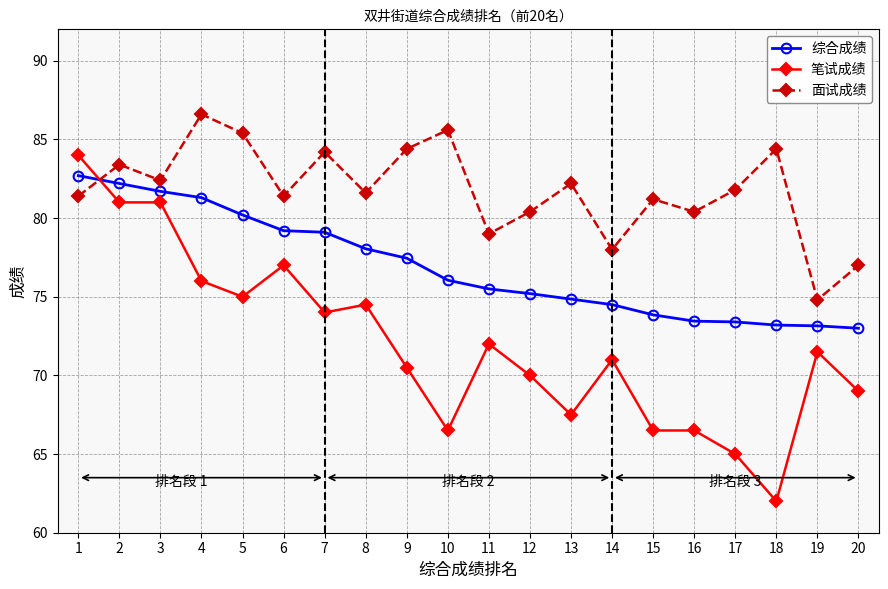

Between which two adjacent categories do 综合成绩 and 笔试成绩 first intersect?

1 and 2